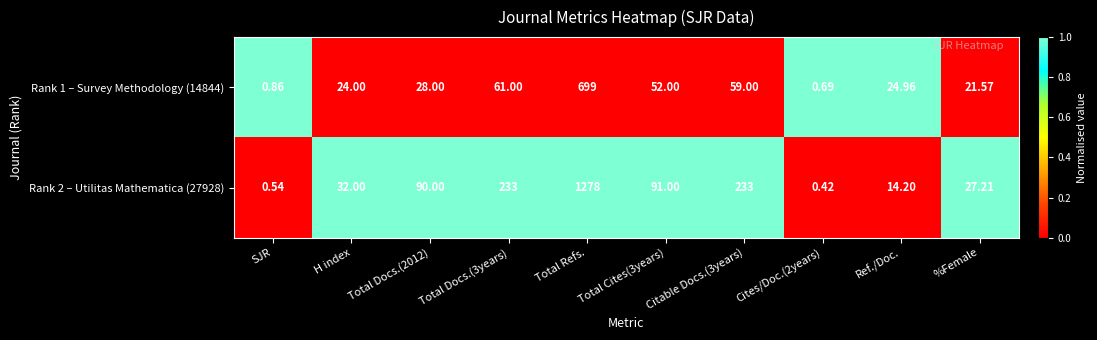

Which category has the highest value in the Rank 2 – Utilitas Mathematica (27928) series?

Total Refs.